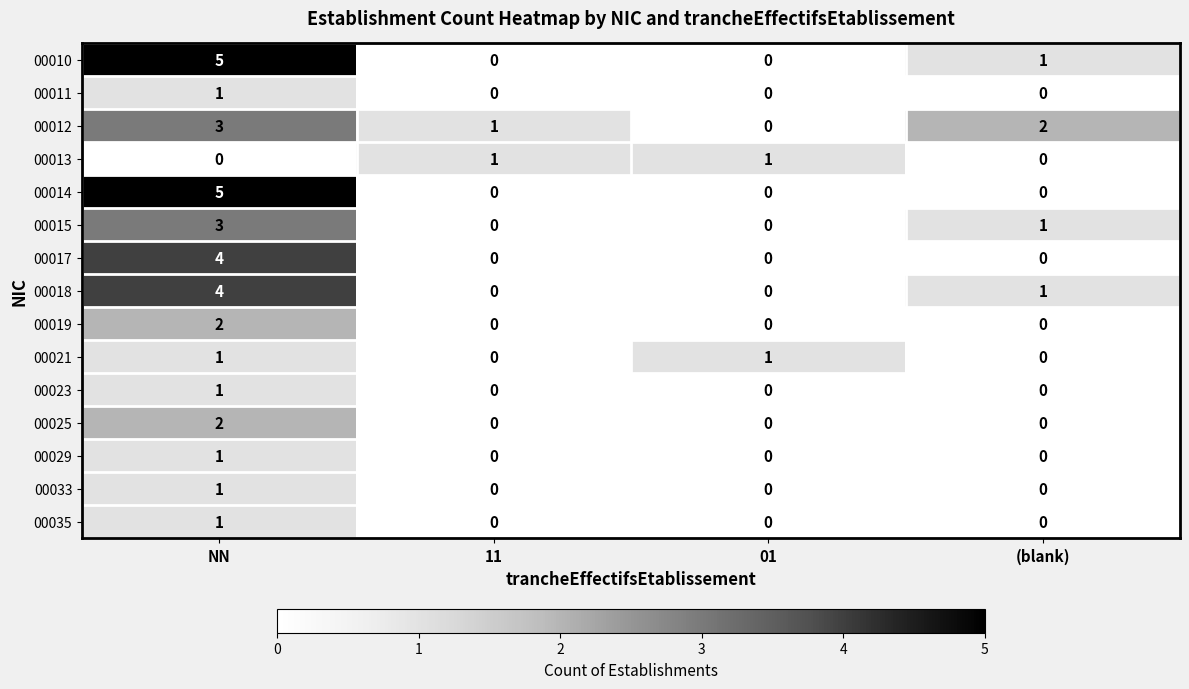

What is the approximate value of 00014 at NN?

5